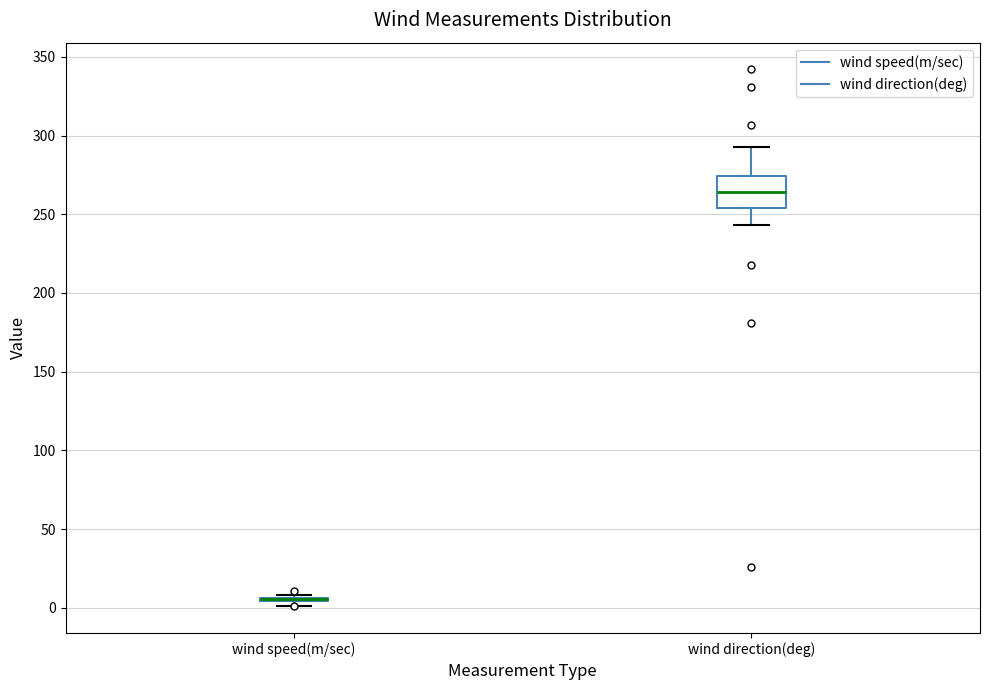

Where is the lower edge of the box for wind direction(deg) on the y-axis? The values are not printed on the chart, so give them approximately, as read against the axis.

255